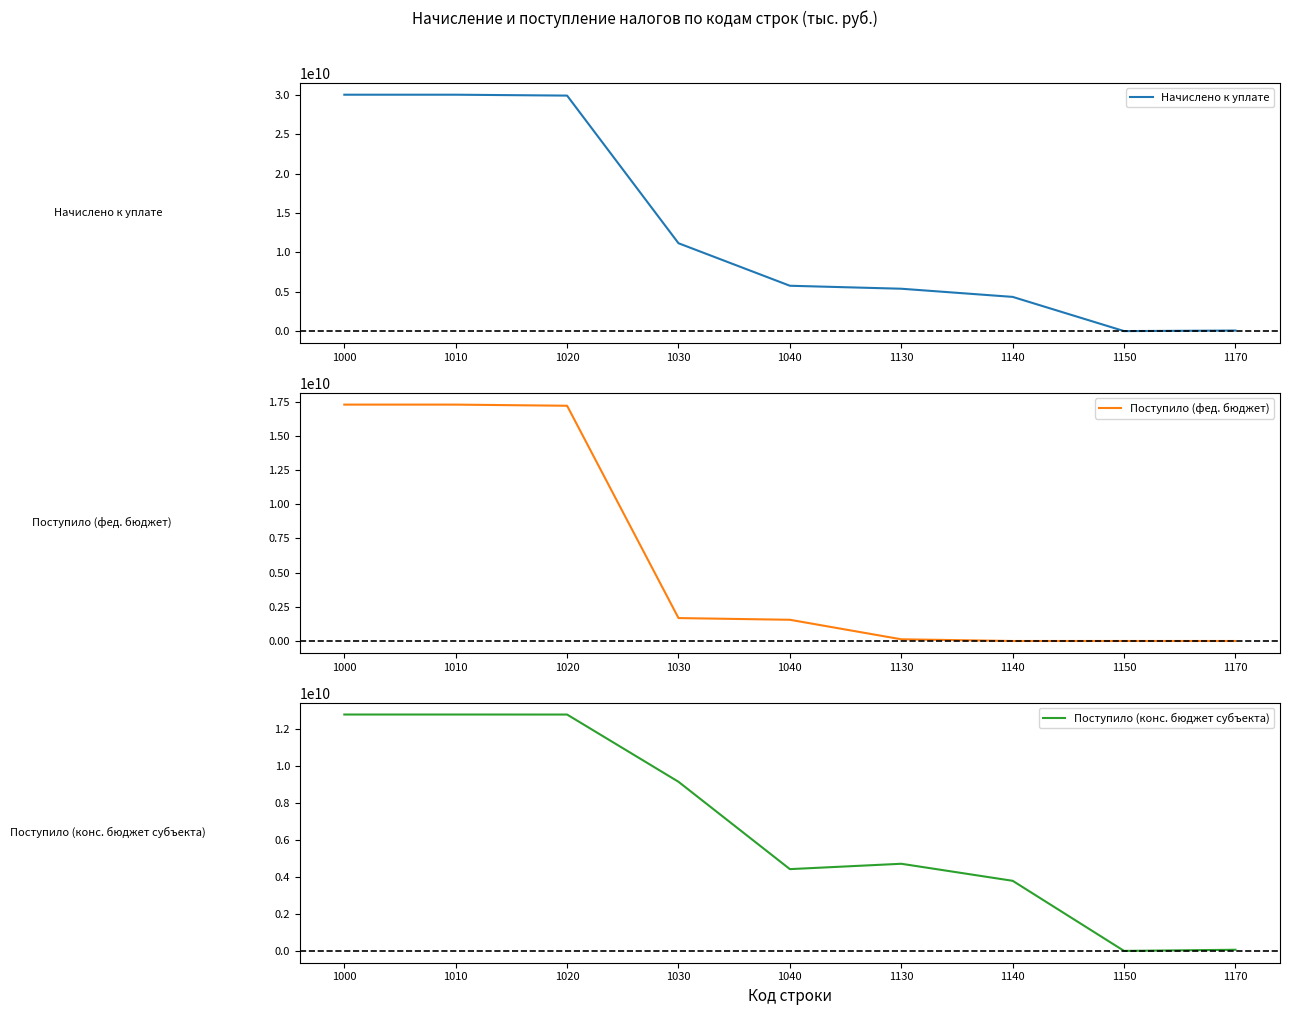

True or false: Поступило (конс. бюджет субъекта) has a value of 4429821786 at 1040.

True